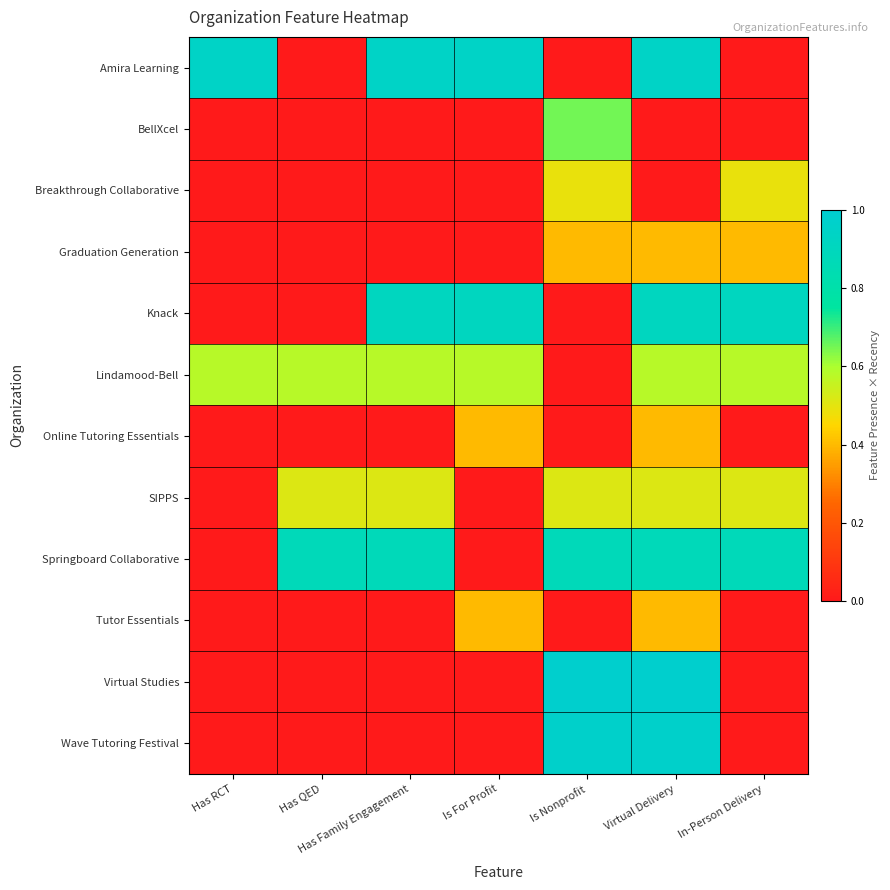

Reading left to right, what are all the values shown in this chart?

Amira Learning: Has RCT=0.9	Has QED=0.0	Has Family Engagement=0.9	Is For Profit=0.9	Is Nonprofit=0.0	Virtual Delivery=0.9	In-Person Delivery=0.0
BellXcel: Has RCT=0.0	Has QED=0.0	Has Family Engagement=0.0	Is For Profit=0.0	Is Nonprofit=0.6	Virtual Delivery=0.0	In-Person Delivery=0.0
Breakthrough Collaborative: Has RCT=0.0	Has QED=0.0	Has Family Engagement=0.0	Is For Profit=0.0	Is Nonprofit=0.5	Virtual Delivery=0.0	In-Person Delivery=0.5
Graduation Generation: Has RCT=0.0	Has QED=0.0	Has Family Engagement=0.0	Is For Profit=0.0	Is Nonprofit=0.4	Virtual Delivery=0.4	In-Person Delivery=0.4
Knack: Has RCT=0.0	Has QED=0.0	Has Family Engagement=0.9	Is For Profit=0.9	Is Nonprofit=0.0	Virtual Delivery=0.9	In-Person Delivery=0.9
Lindamood-Bell: Has RCT=0.6	Has QED=0.6	Has Family Engagement=0.6	Is For Profit=0.6	Is Nonprofit=0.0	Virtual Delivery=0.6	In-Person Delivery=0.6
Online Tutoring Essentials: Has RCT=0.0	Has QED=0.0	Has Family Engagement=0.0	Is For Profit=0.4	Is Nonprofit=0.0	Virtual Delivery=0.4	In-Person Delivery=0.0
SIPPS: Has RCT=0.0	Has QED=0.5	Has Family Engagement=0.5	Is For Profit=0.0	Is Nonprofit=0.5	Virtual Delivery=0.5	In-Person Delivery=0.5
Springboard Collaborative: Has RCT=0.0	Has QED=0.9	Has Family Engagement=0.9	Is For Profit=0.0	Is Nonprofit=0.9	Virtual Delivery=0.9	In-Person Delivery=0.9
Tutor Essentials: Has RCT=0.0	Has QED=0.0	Has Family Engagement=0.0	Is For Profit=0.4	Is Nonprofit=0.0	Virtual Delivery=0.4	In-Person Delivery=0.0
Virtual Studies: Has RCT=0.0	Has QED=0.0	Has Family Engagement=0.0	Is For Profit=0.0	Is Nonprofit=1.0	Virtual Delivery=1.0	In-Person Delivery=0.0
Wave Tutoring Festival: Has RCT=0.0	Has QED=0.0	Has Family Engagement=0.0	Is For Profit=0.0	Is Nonprofit=1.0	Virtual Delivery=1.0	In-Person Delivery=0.0